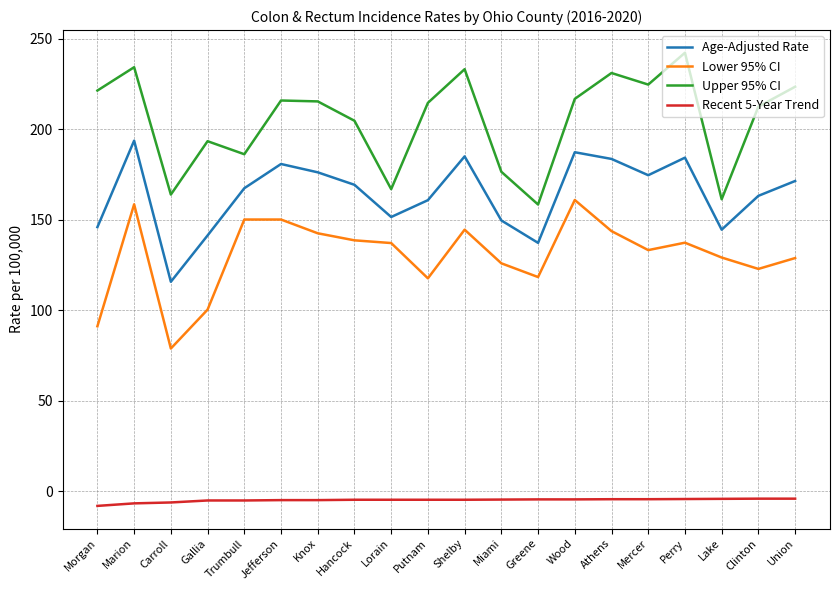

List the series in order of their peak value, highest first.

Upper 95% CI, Age-Adjusted Rate, Lower 95% CI, Recent 5-Year Trend